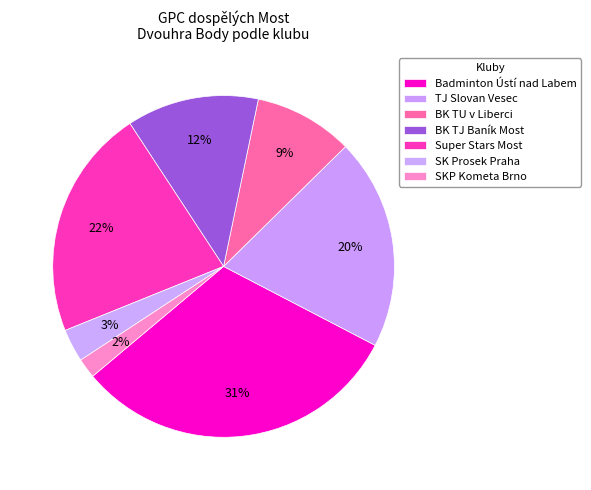

Which slice is the largest?

Badminton Ústí nad Labem